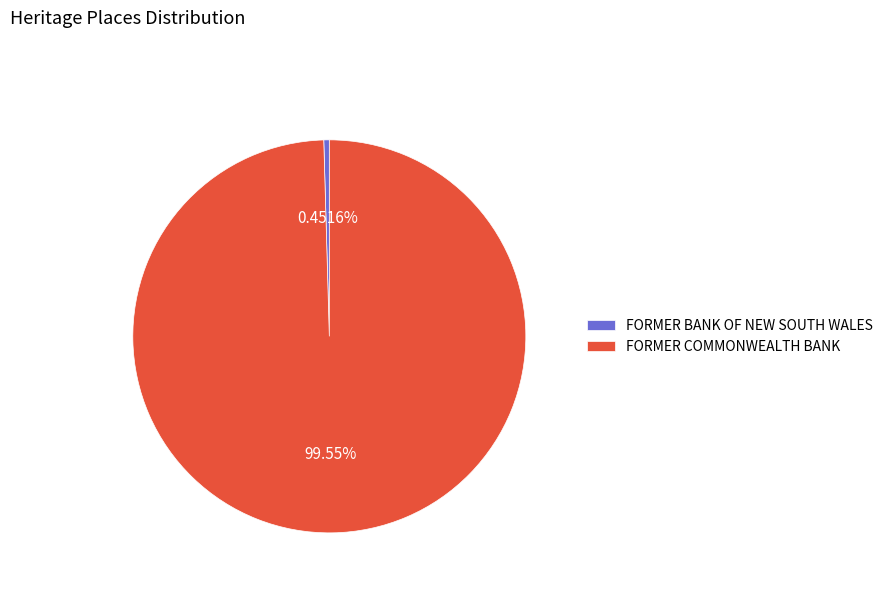

To the nearest percent, what is the average slice percentage?

50%